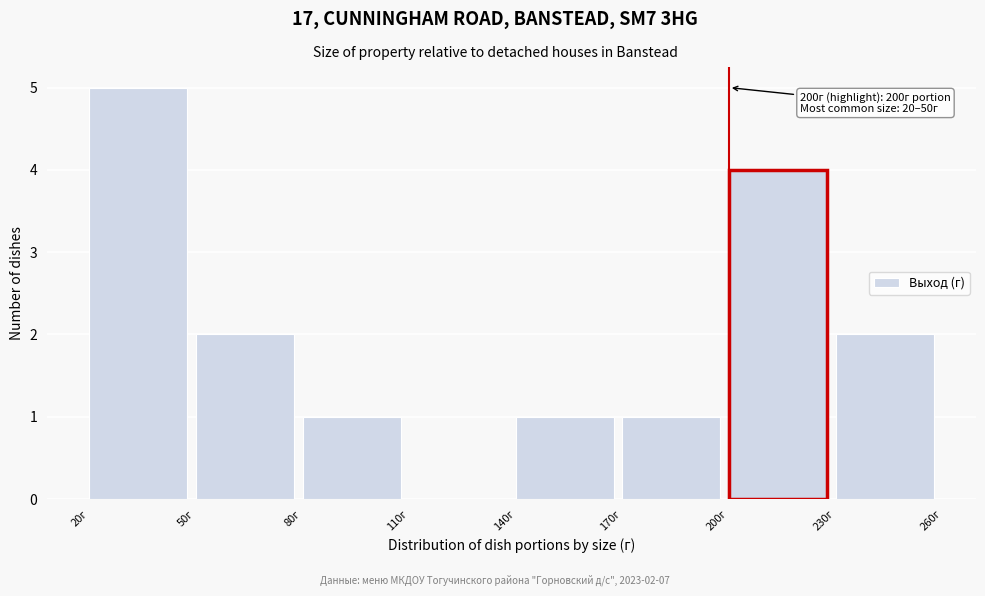

Over which range of the x-axis is the bar tallest?

20 to 50